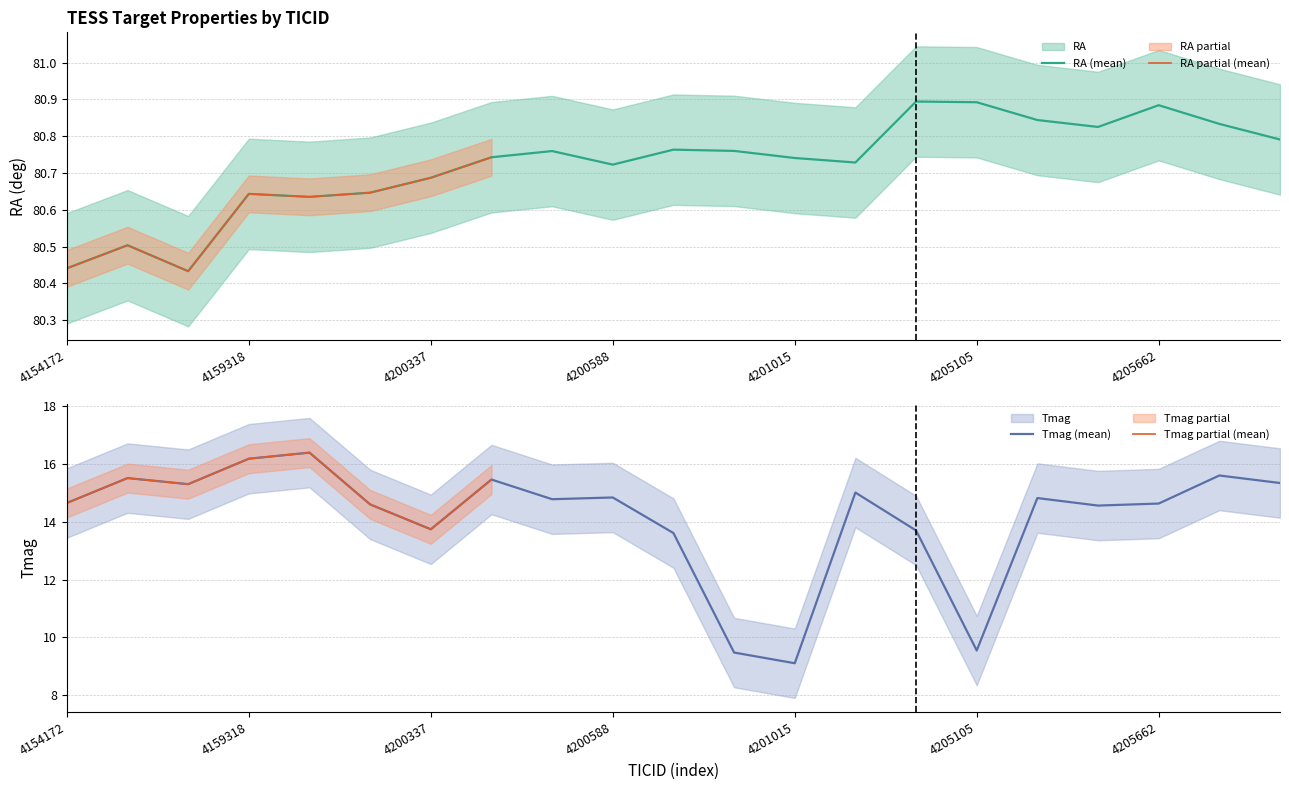

Is the value of RA at 4154431 greater than the value of Tmag at 4200337?

Yes